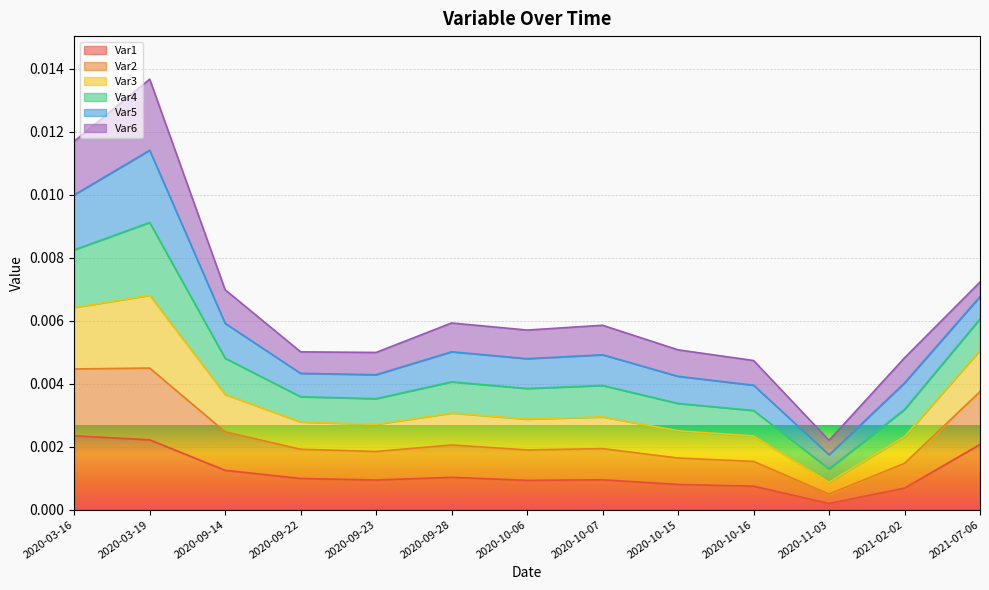

How many categories are shown in the chart?

13